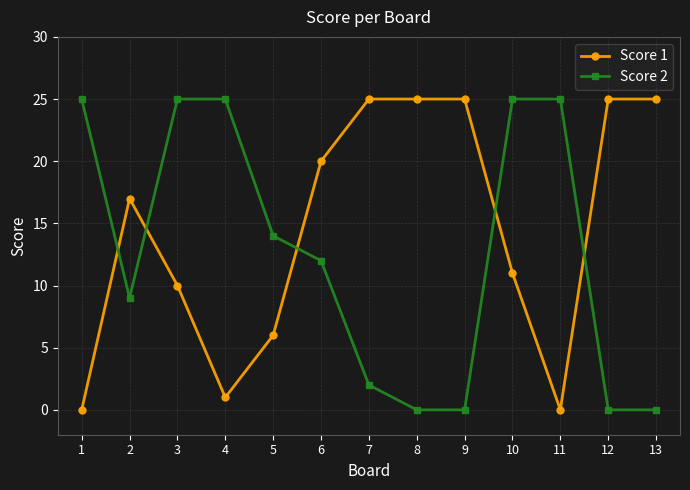

What is the sum of the Score 2 values at 8 and 4?

25